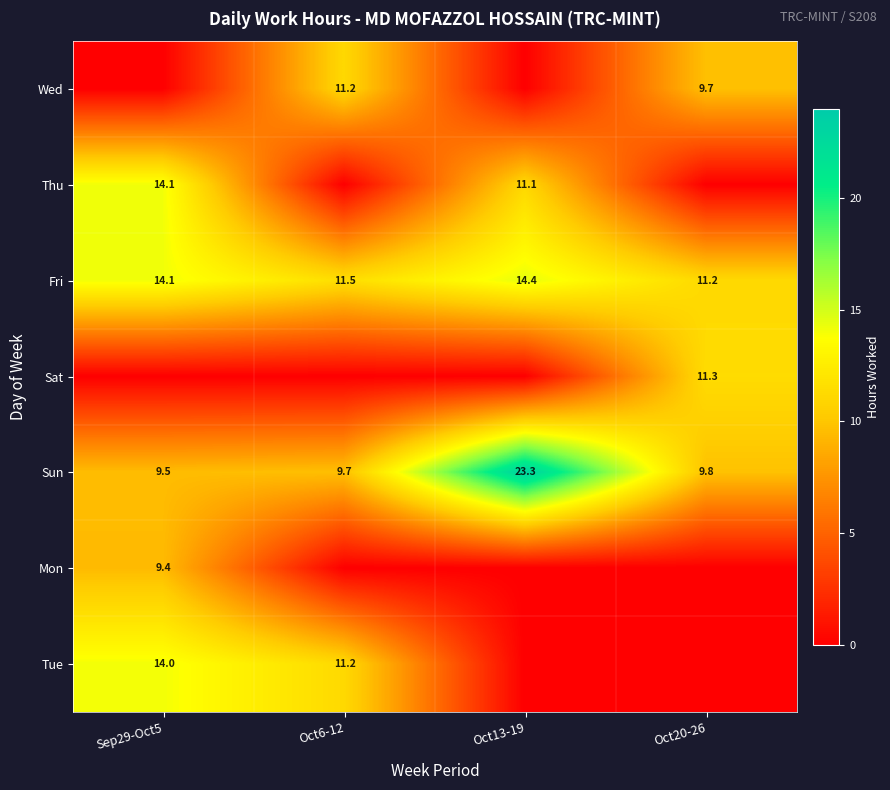

Is the value of Mon at Sep29-Oct5 greater than the value of Wed at Oct20-26?

No